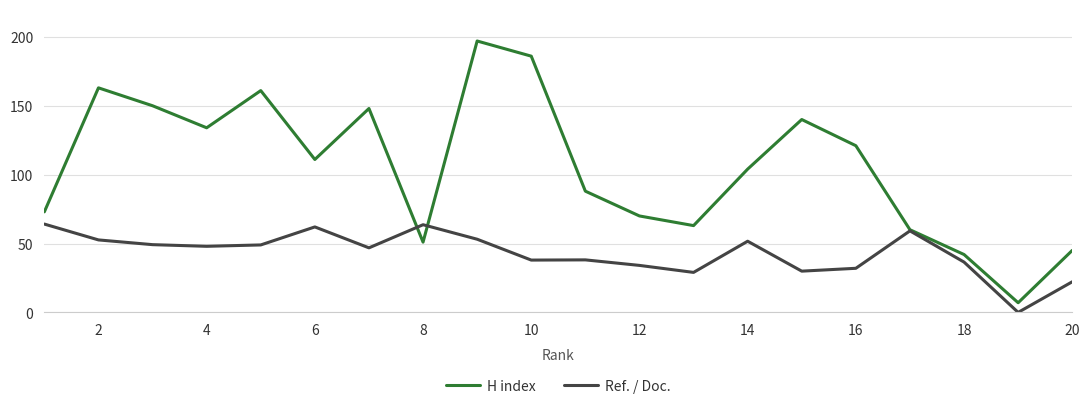

Which series has the widest spread of values?

H index